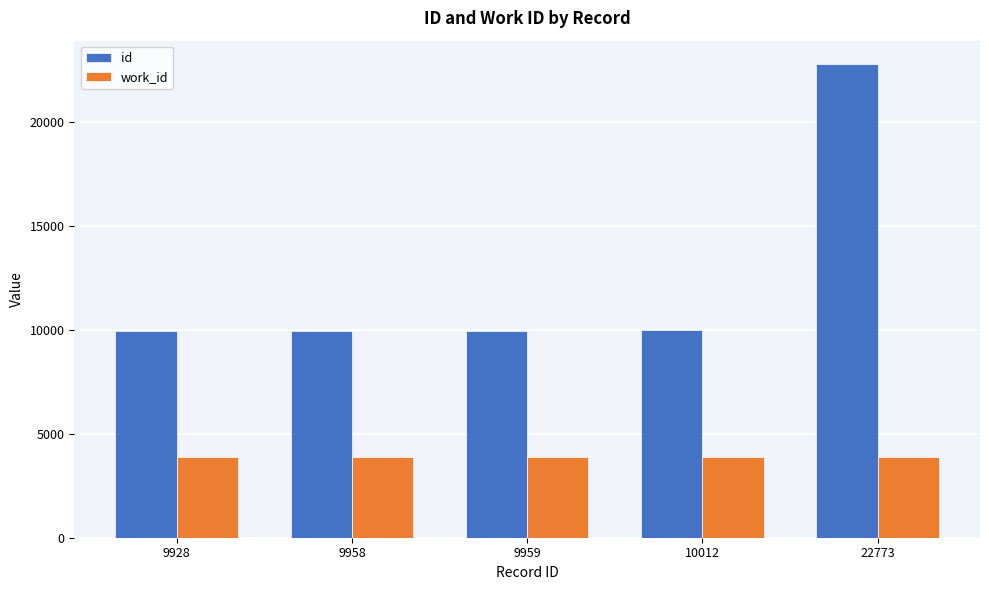

Is the value of work_id at 9958 greater than the value of id at 9959?

No